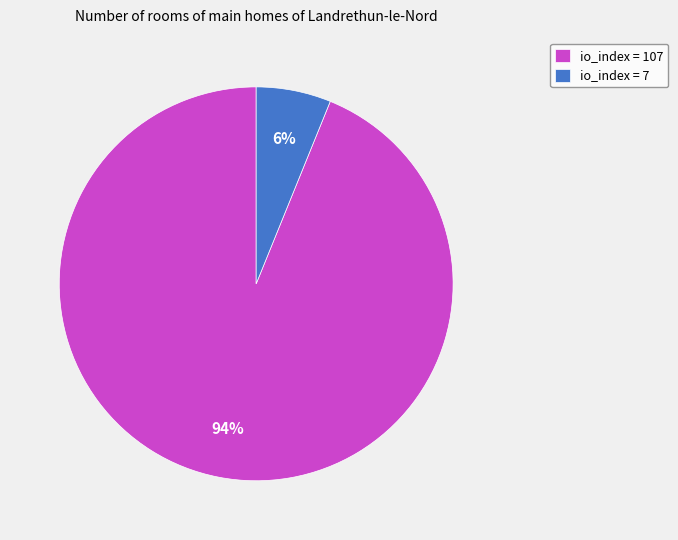

Which slice represents more than half of the pie?

io_index = 107